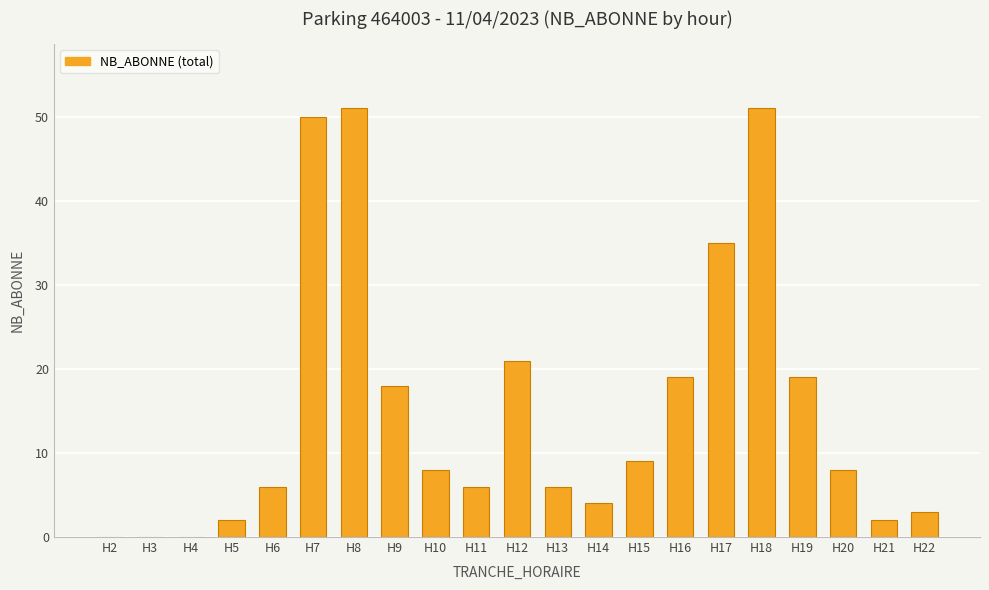

True or false: the data shows 21 at H12.

True